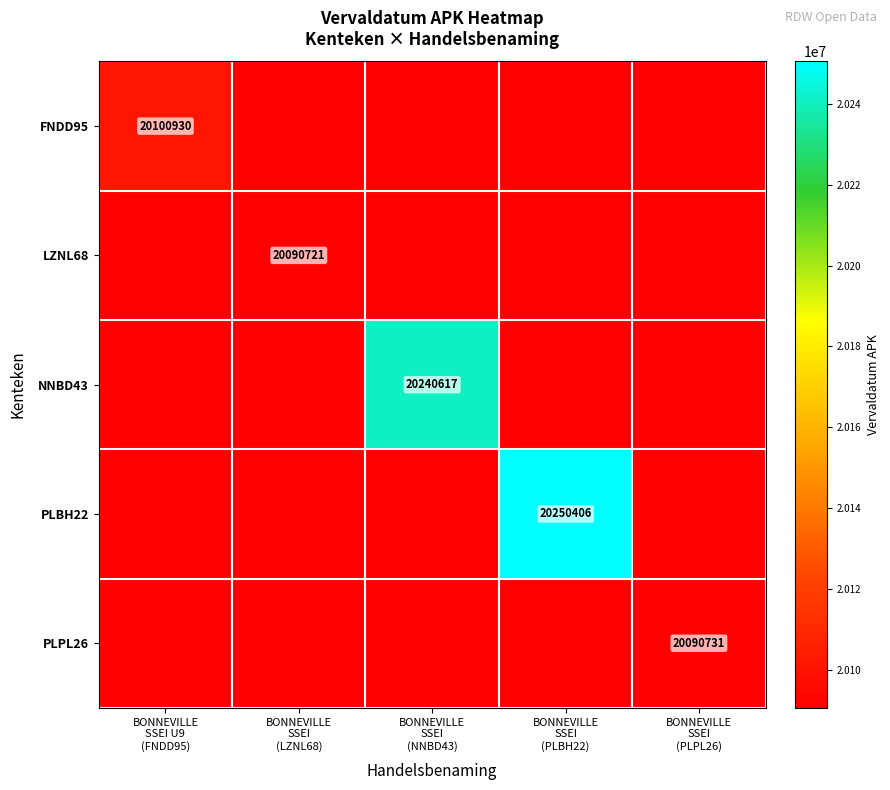

At which label does FNDD95 reach its minimum?

BONNEVILLE SSEI U9 (FNDD95)